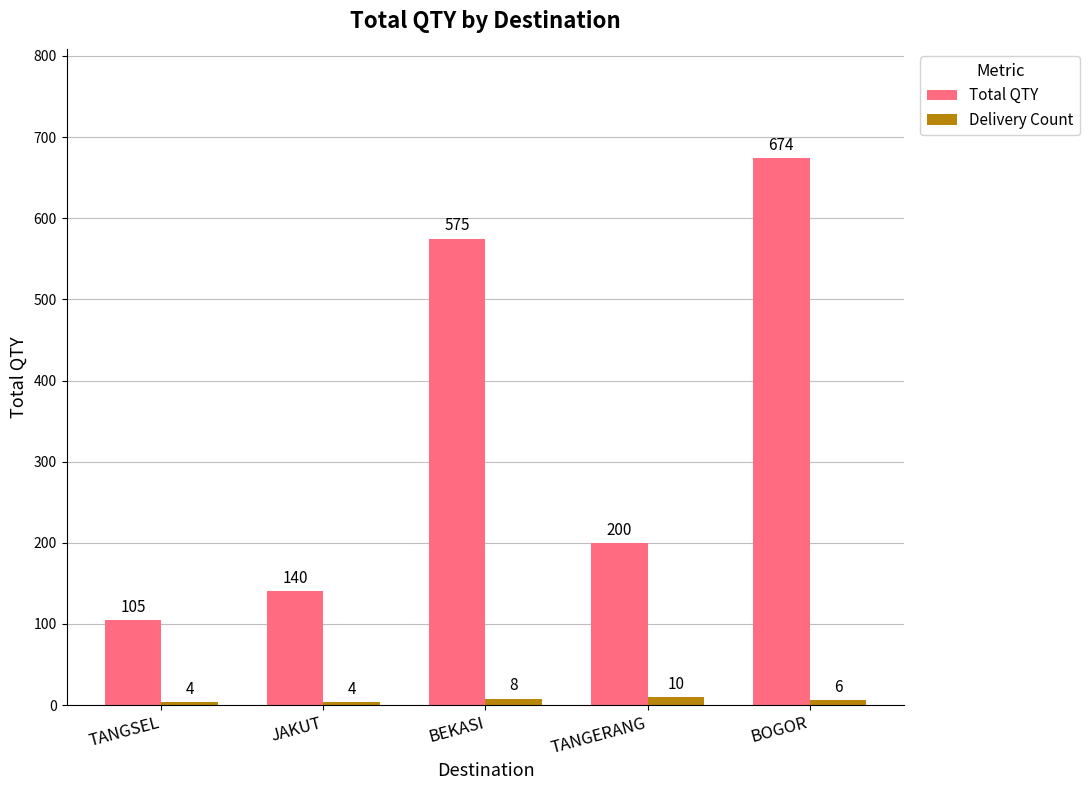

How many values in the Total QTY series are below 200?

2